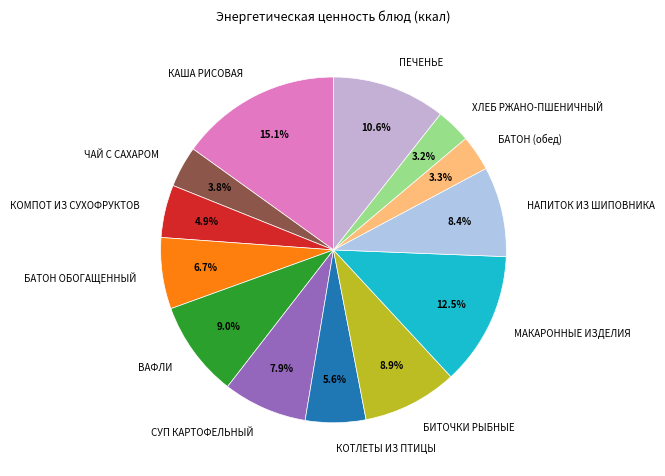

True or false: КАША РИСОВАЯ accounts for 15% of the total.

True